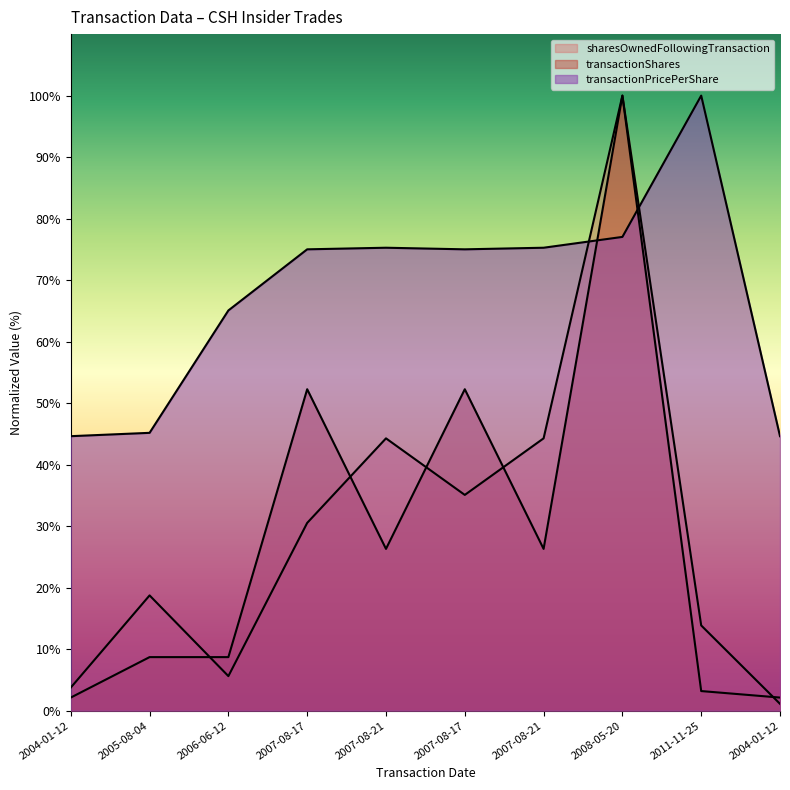

Is the value of transactionShares at 2007-08-17 greater than the value of sharesOwnedFollowingTransaction at 2011-11-25?

Yes